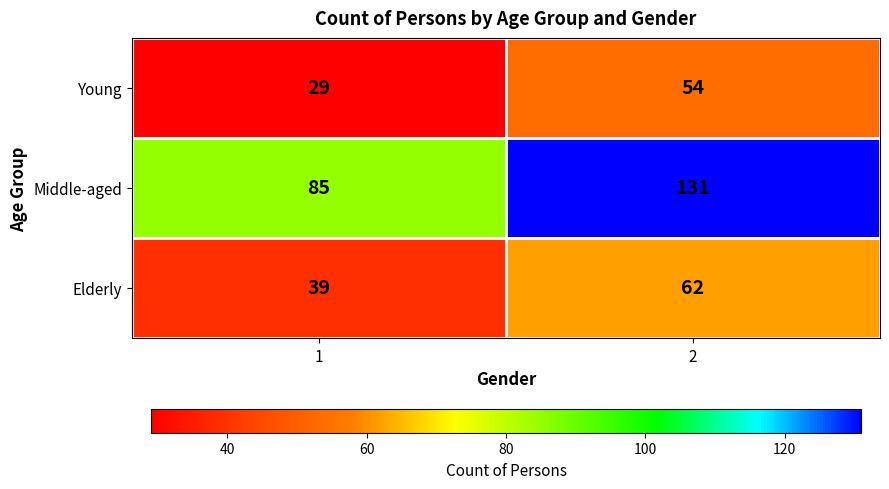

What is the approximate value of Middle-aged at 2?

131